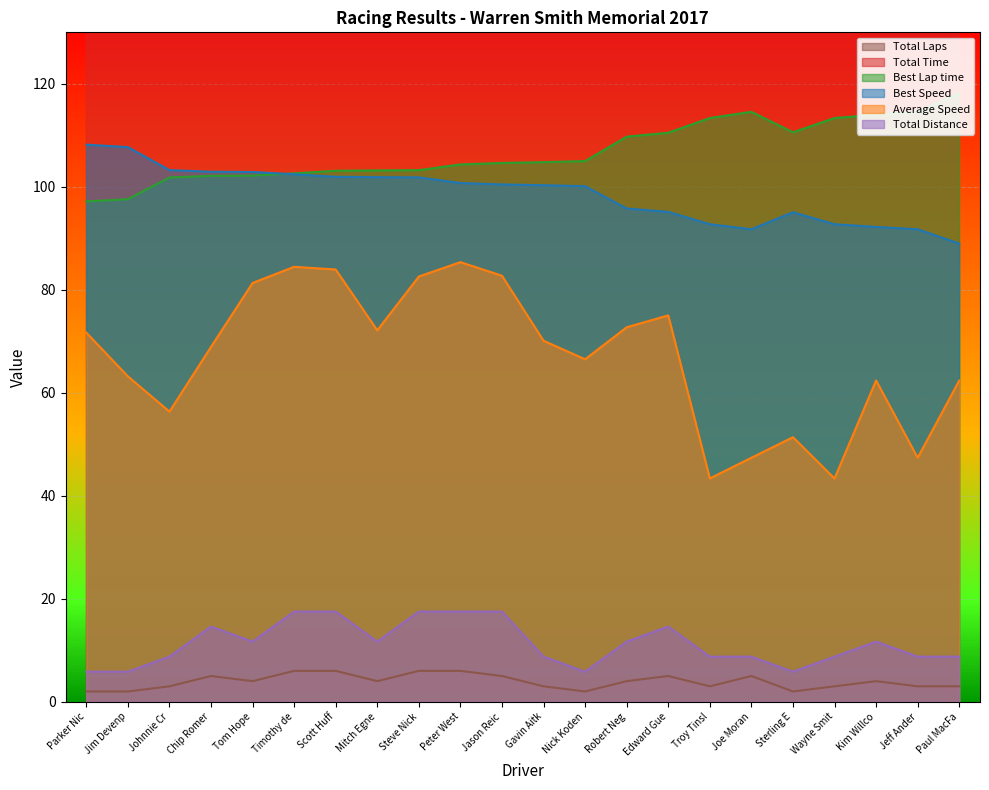

True or false: Average Speed and Total Distance intersect in this chart.

False